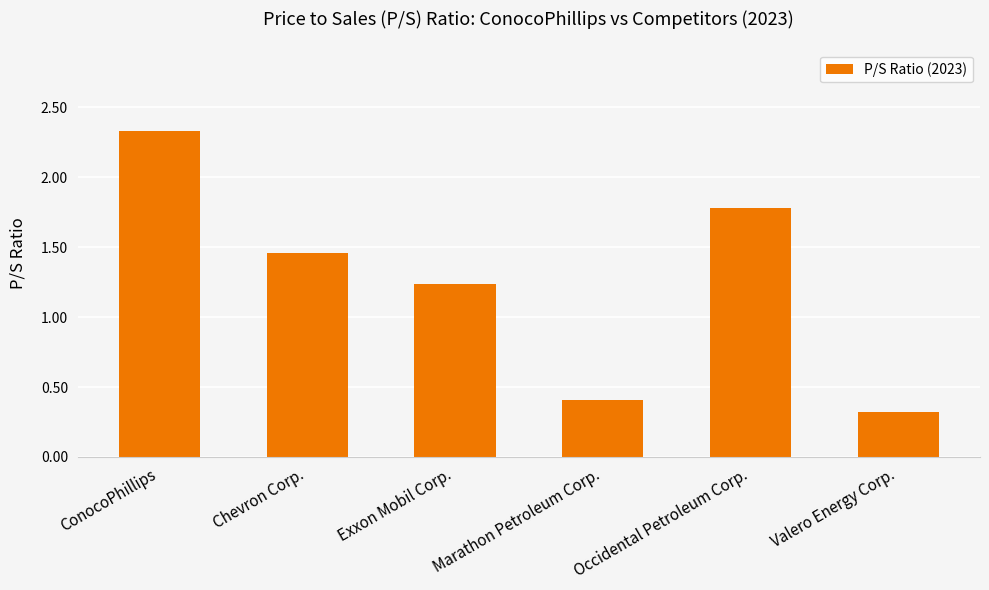

What is the difference between the maximum and minimum values?

2.0